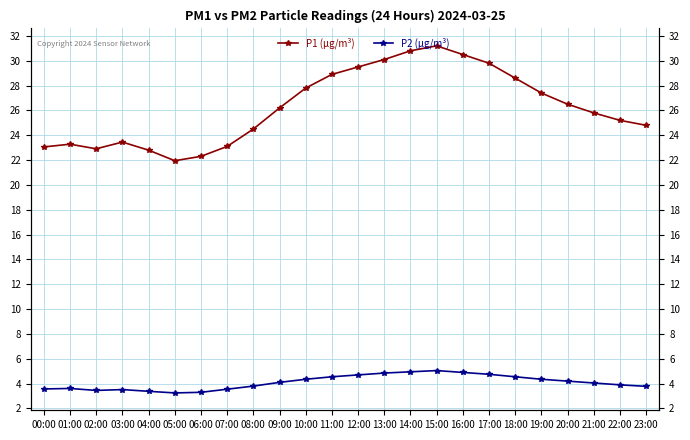

Which series has the largest range (max minus min)?

P1 (µg/m³)